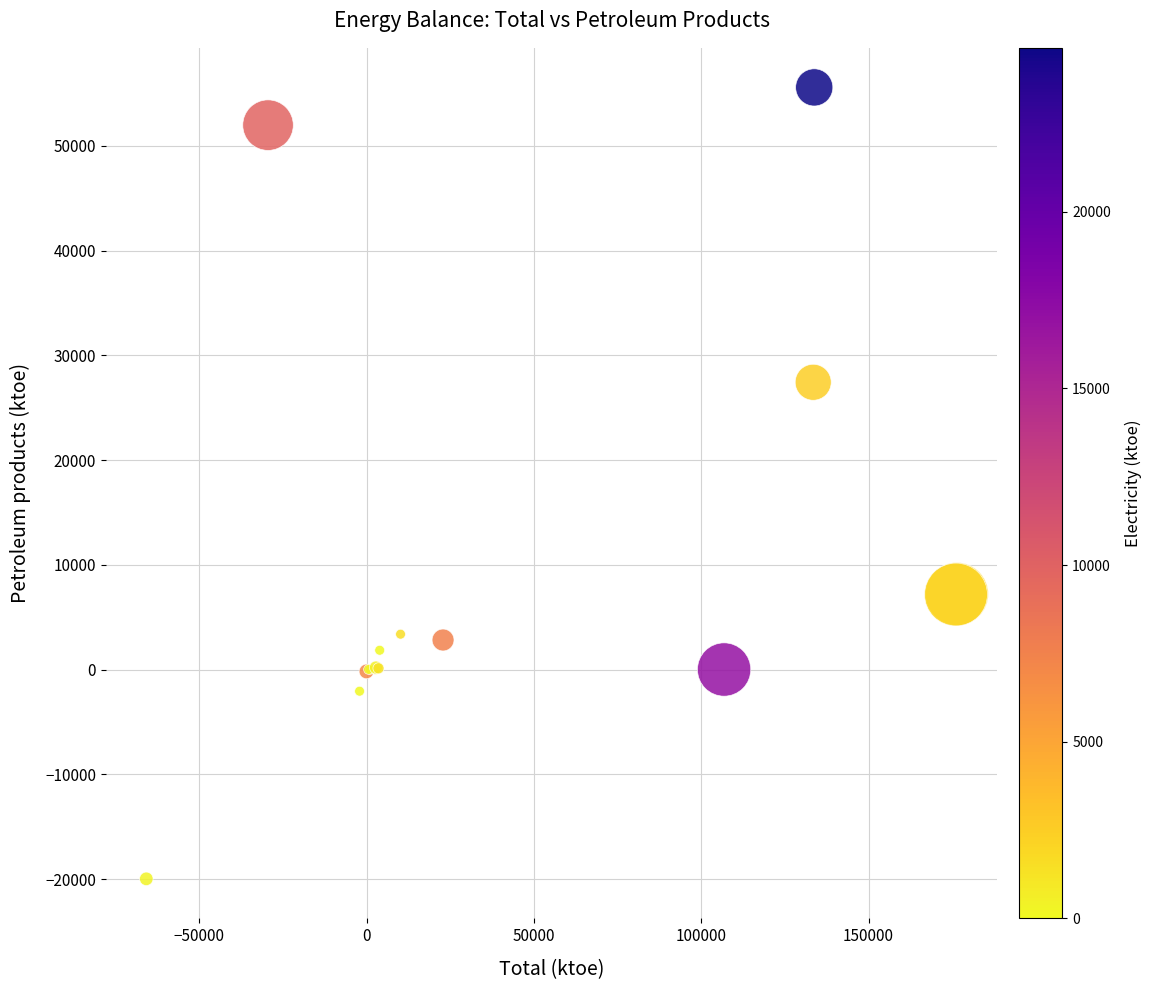

What Y value in the scatter plot is closest to 17795?

27423.0